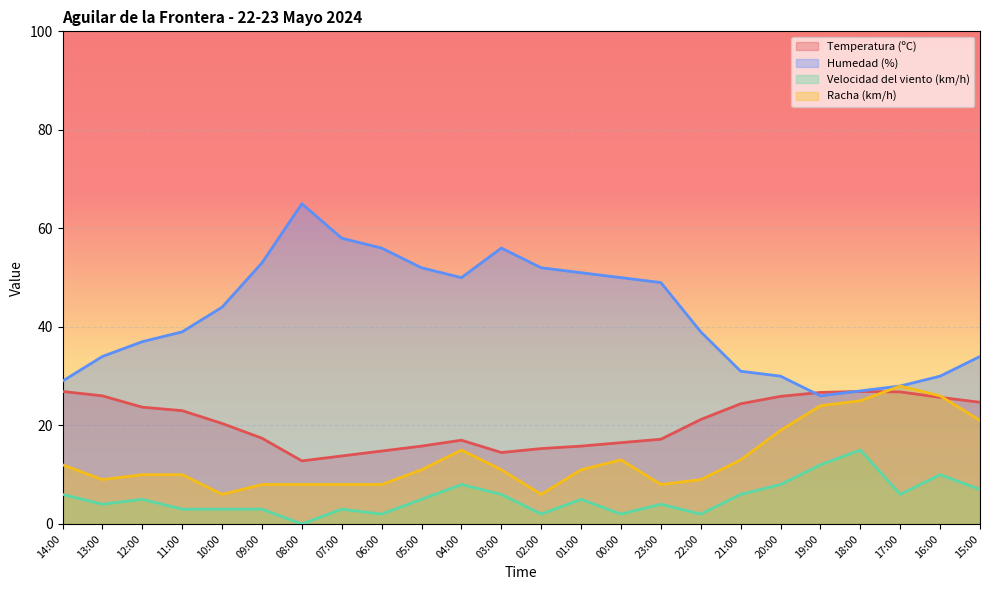

Reading left to right, what are all the values shown in this chart?

Temperatura (ºC): 26.9	26.0	23.7	23.0	20.4	17.4	12.8	13.8	14.8	15.8	17.0	14.5	15.3	15.8	16.5	17.2	21.2	24.4	25.9	26.7	26.9	26.8	25.7	24.7
Humedad (%): 29.0	34.0	37.0	39.0	44.0	53.0	65.0	58.0	56.0	52.0	50.0	56.0	52.0	51.0	50.0	49.0	39.0	31.0	30.0	26.0	27.0	28.0	30.0	34.0
Velocidad del viento (km/h): 6.0	4.0	5.0	3.0	3.0	3.0	0.0	3.0	2.0	5.0	8.0	6.0	2.0	5.0	2.0	4.0	2.0	6.0	8.0	12.0	15.0	6.0	10.0	7.0
Racha (km/h): 12.0	9.0	10.0	10.0	6.0	8.0	8.0	8.0	8.0	11.0	15.0	11.0	6.0	11.0	13.0	8.0	9.0	13.0	19.0	24.0	25.0	28.0	26.0	21.0